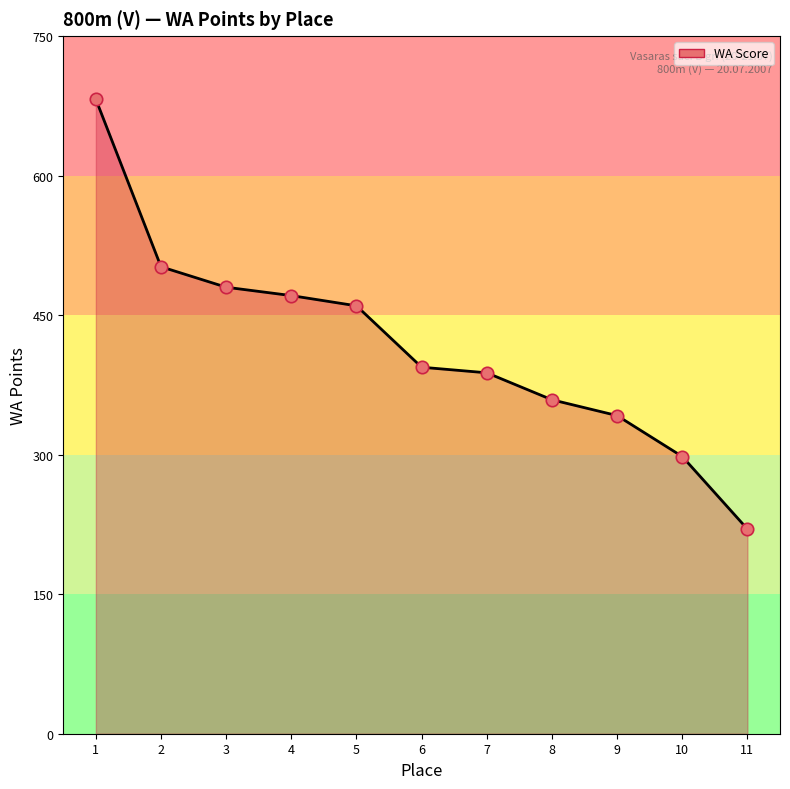

Approximately how many times larger is the value at 3 compared to 1?

0.7